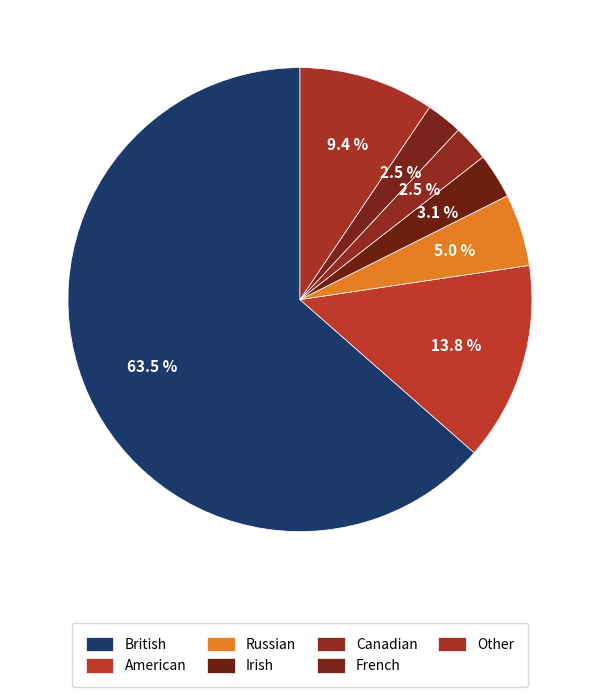

Count the number of slices in the pie.

7